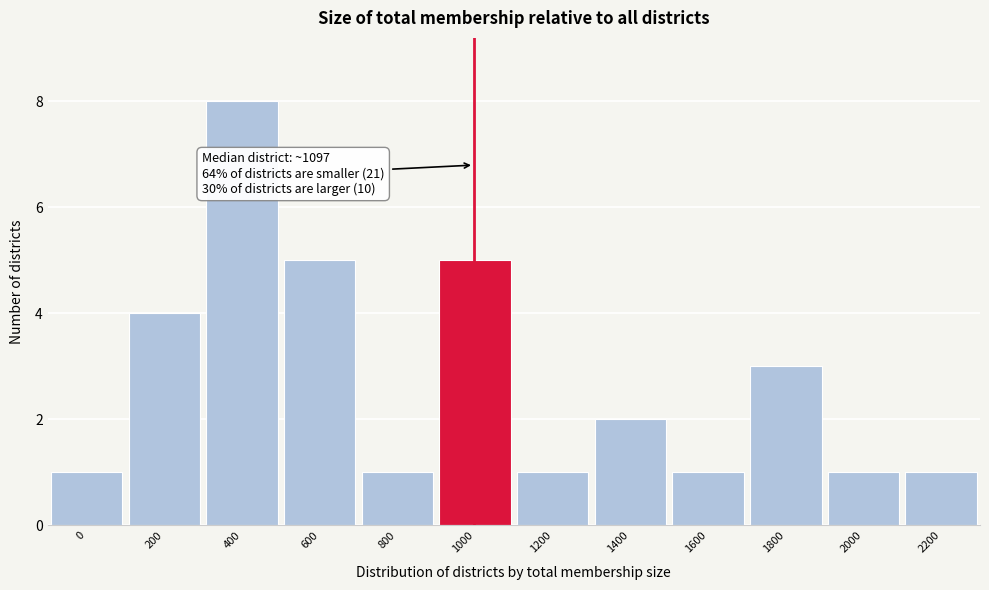

Reading right to left, transcribe all the data shown in this chart.

2200=1	2000=1	1800=3	1600=1	1400=2	1200=1	1000=5	800=1	600=5	400=8	200=4	0=1